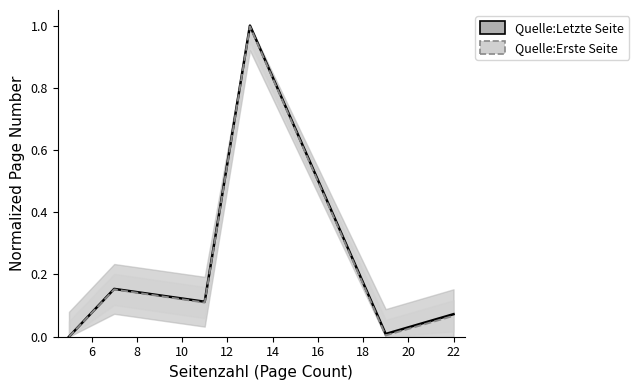

How many data points does each series have?

6